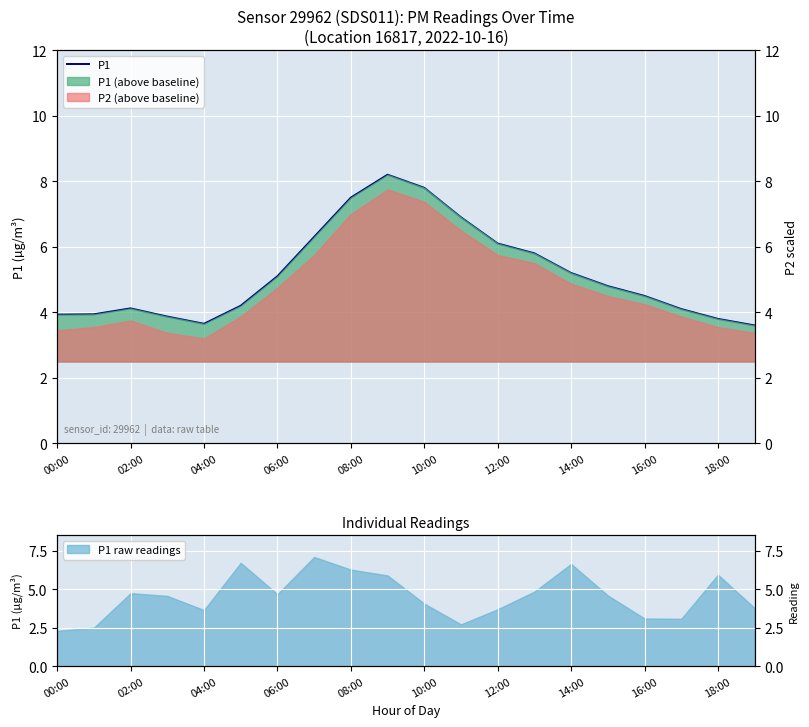

How many lines are shown in the chart?

1